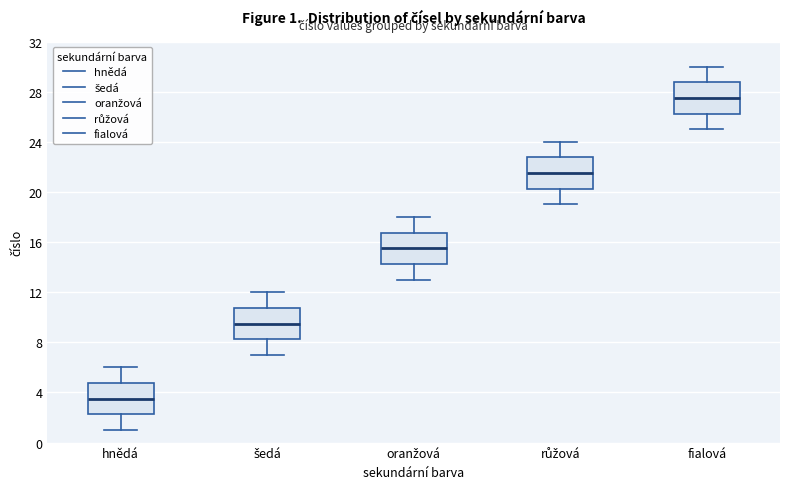

Which box's median line is the highest?

fialová